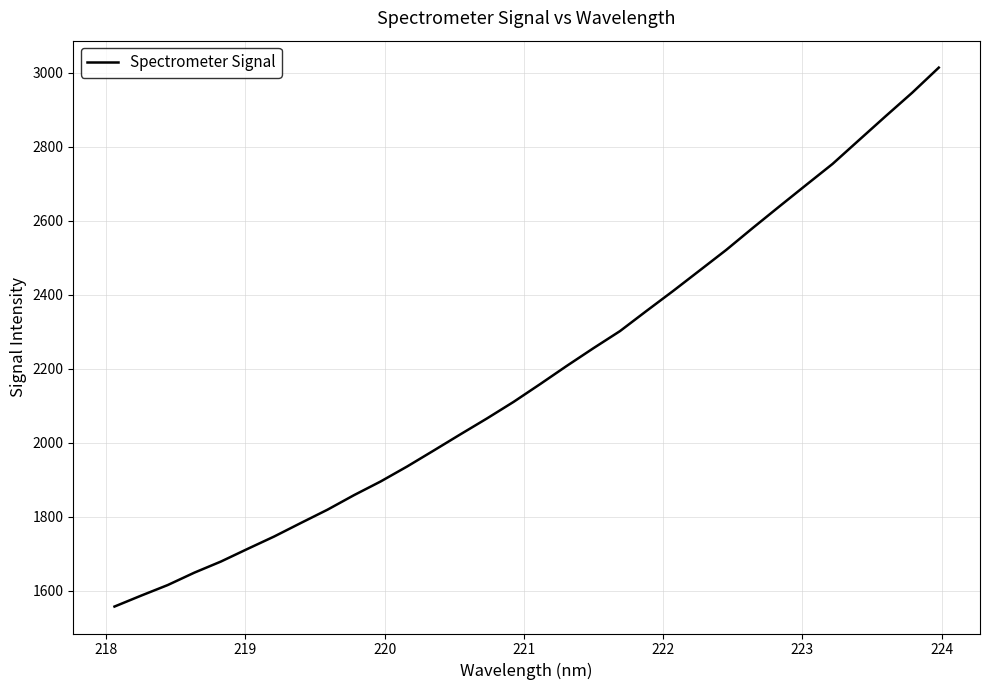

What is the greatest value displayed?

3013.2